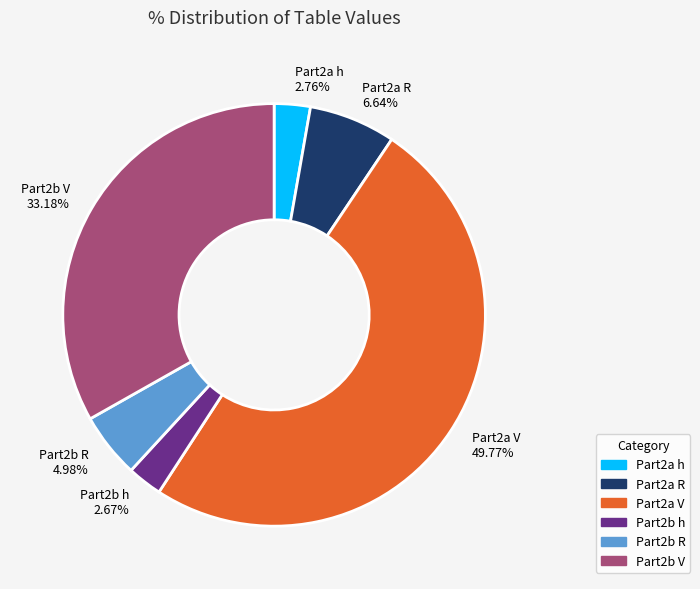

What is the largest slice in the pie chart?

Part2a V 49.77%